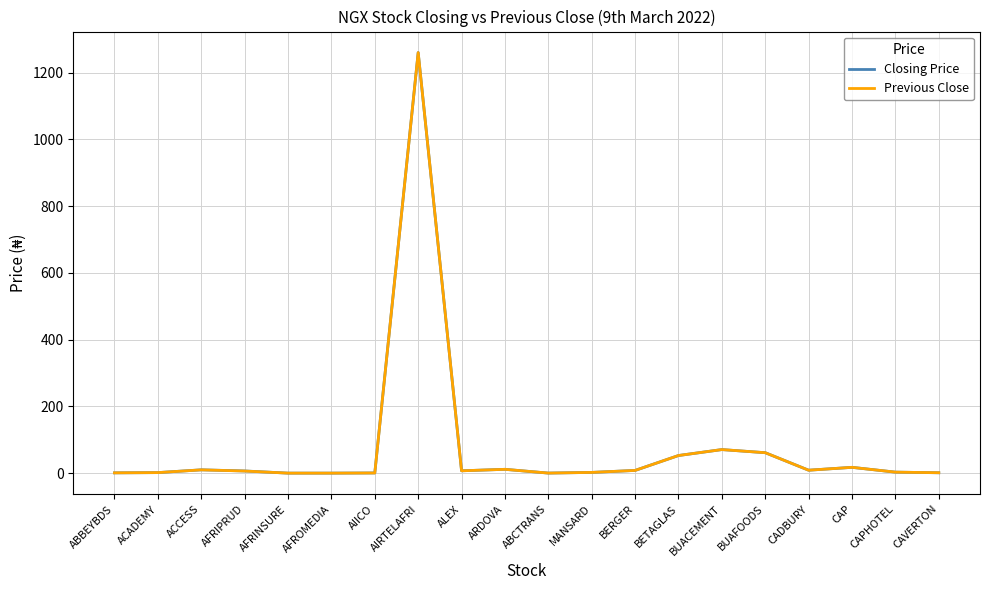

Is it true that Closing Price equals 61.4 at BUAFOODS?

True